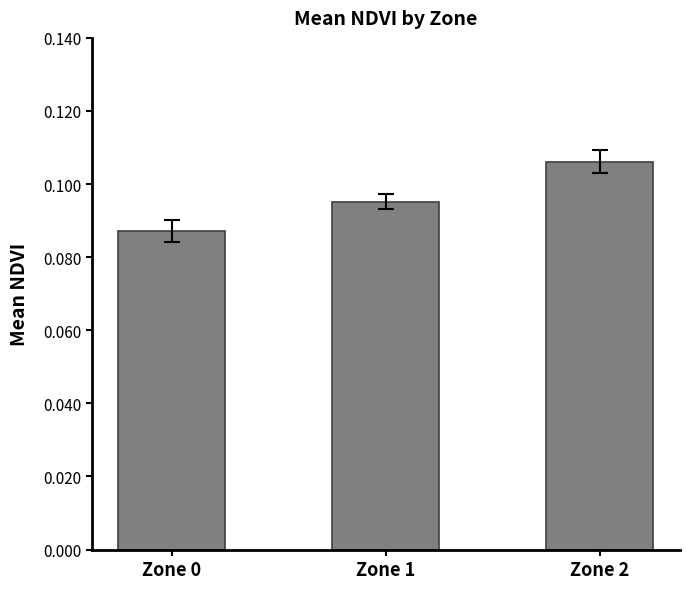

Rank the categories by value from highest to lowest.

Zone 2, Zone 1, Zone 0